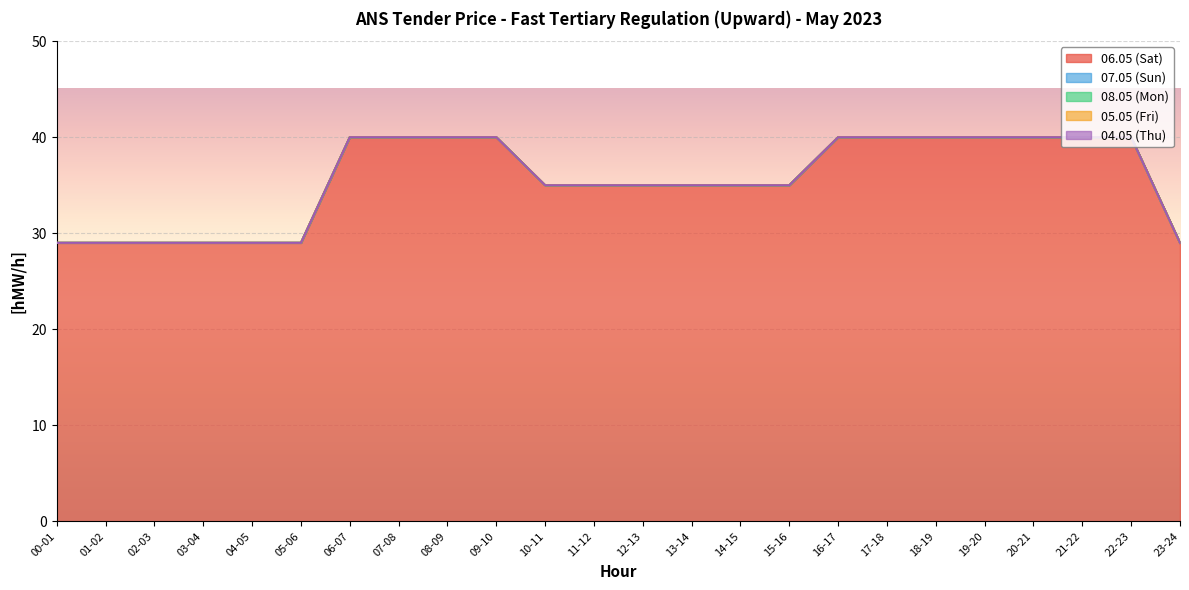

What is the total value across all series at 00-01?

29